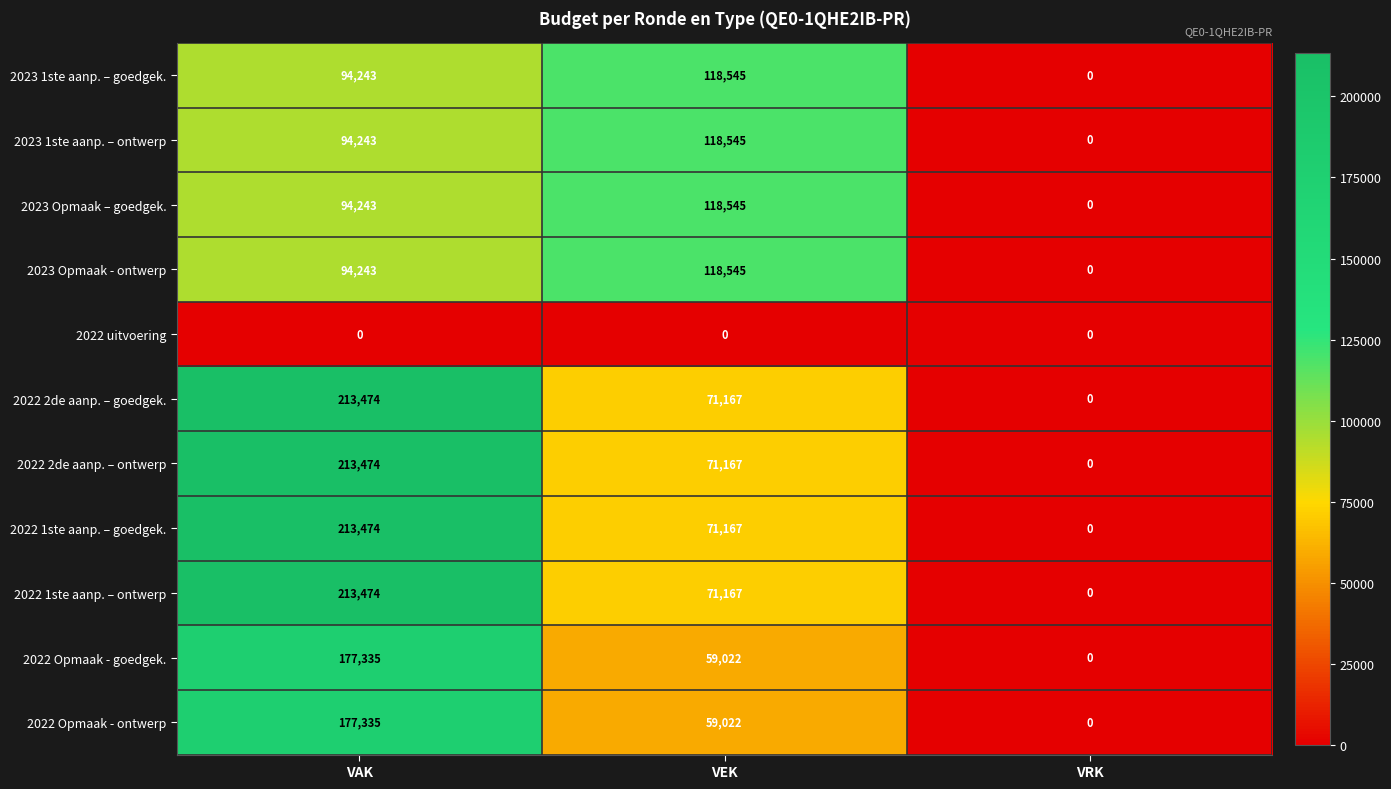

Count the 2023 1ste aanp. – ontwerp values in the range 0 to 118545.

3